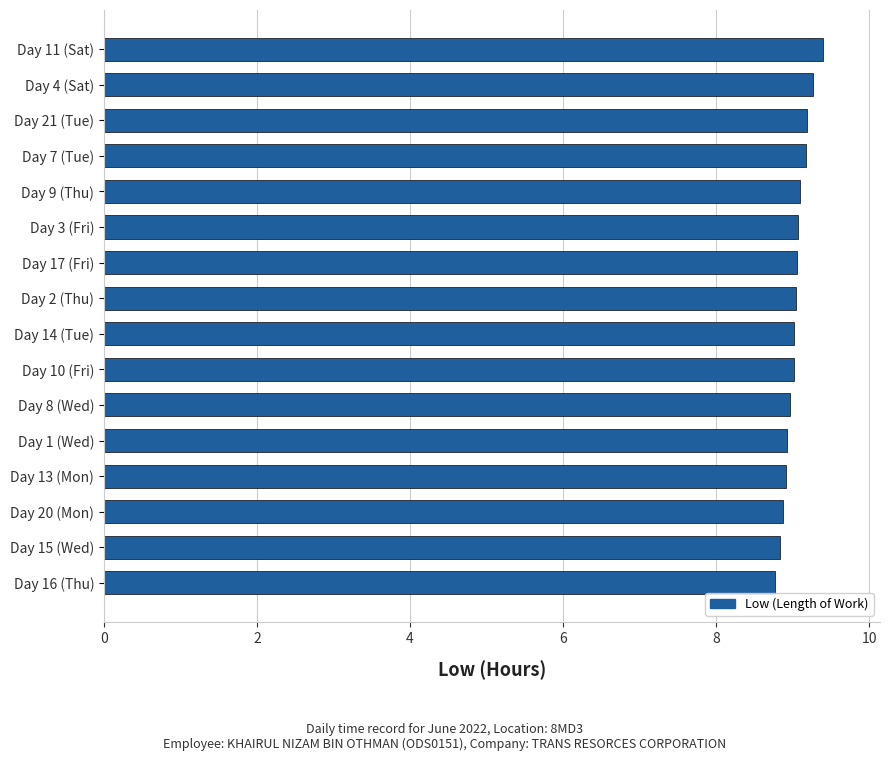

What is the change in value from Day 13 (Mon) to Day 21 (Tue)?

+0.3